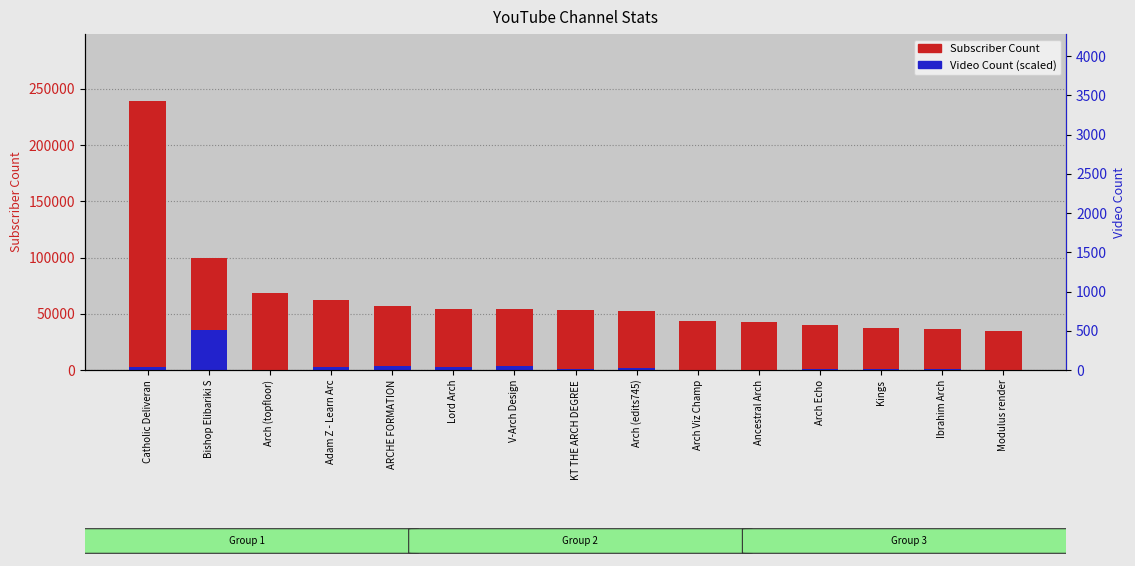

How many values in the Video Count (scaled) series are below 1075?

7